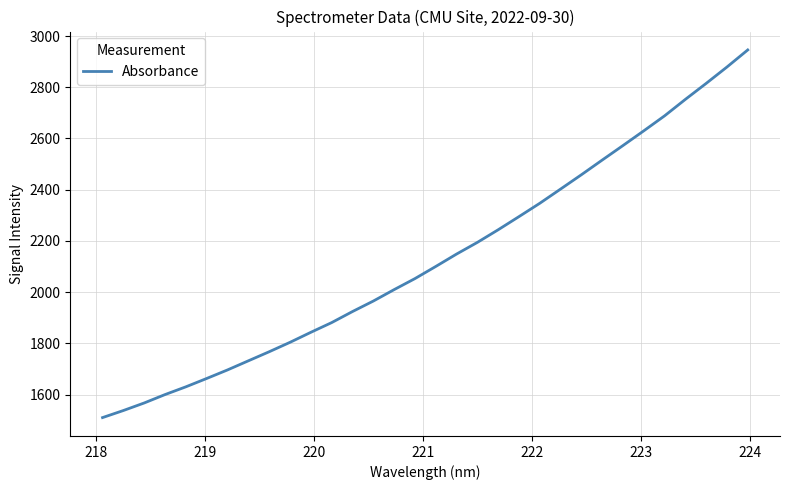

What is the difference between the maximum and minimum values?

1435.3